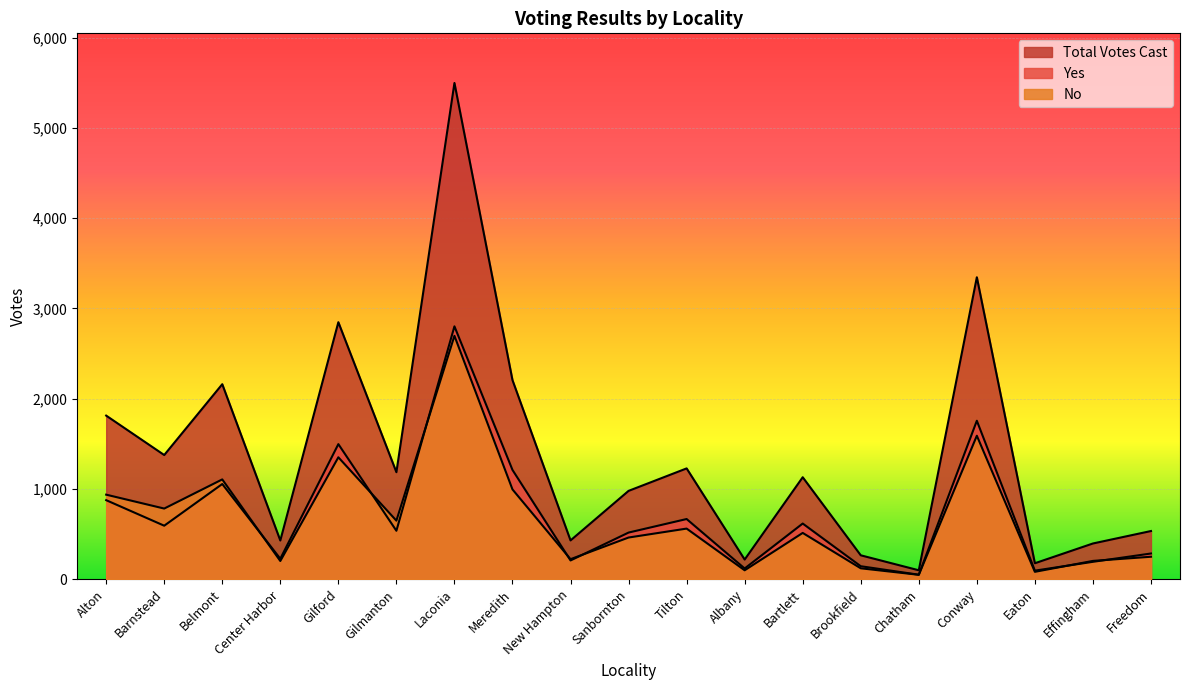

How many lines are shown in the chart?

3